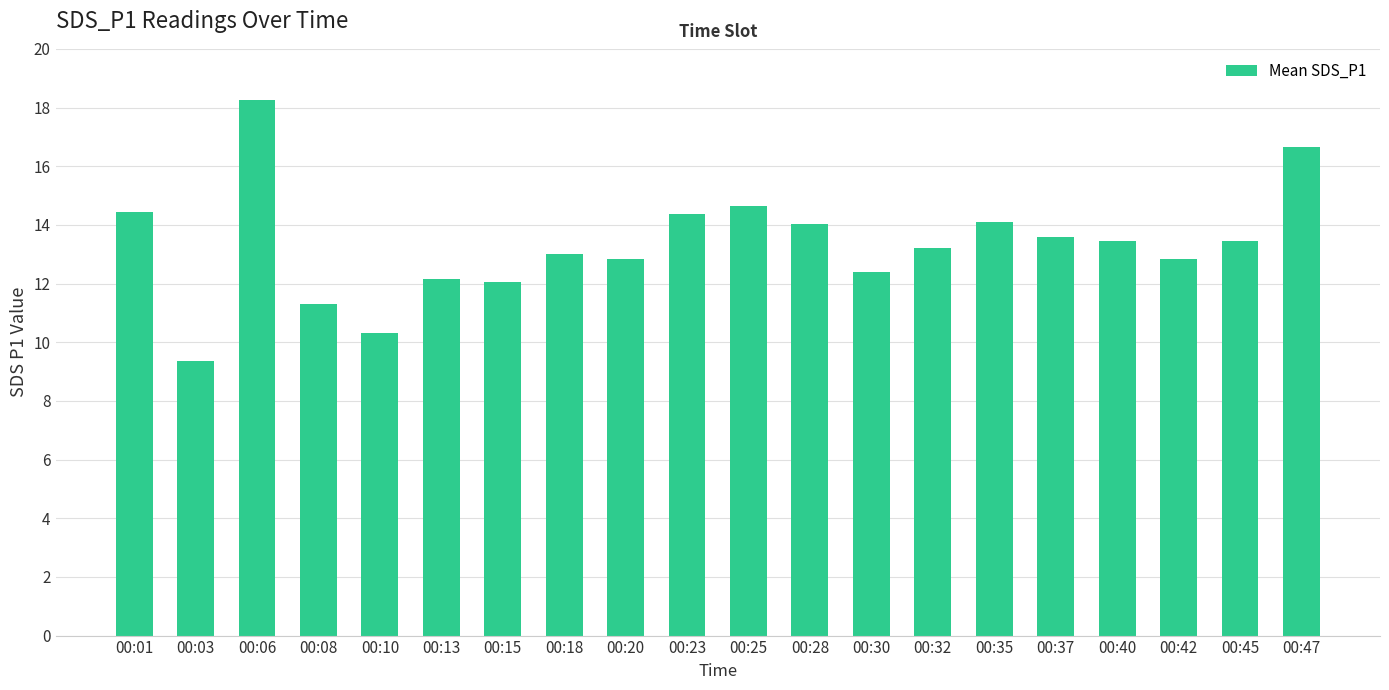

What is the sum of the values at 00:20 and 00:15?

24.9